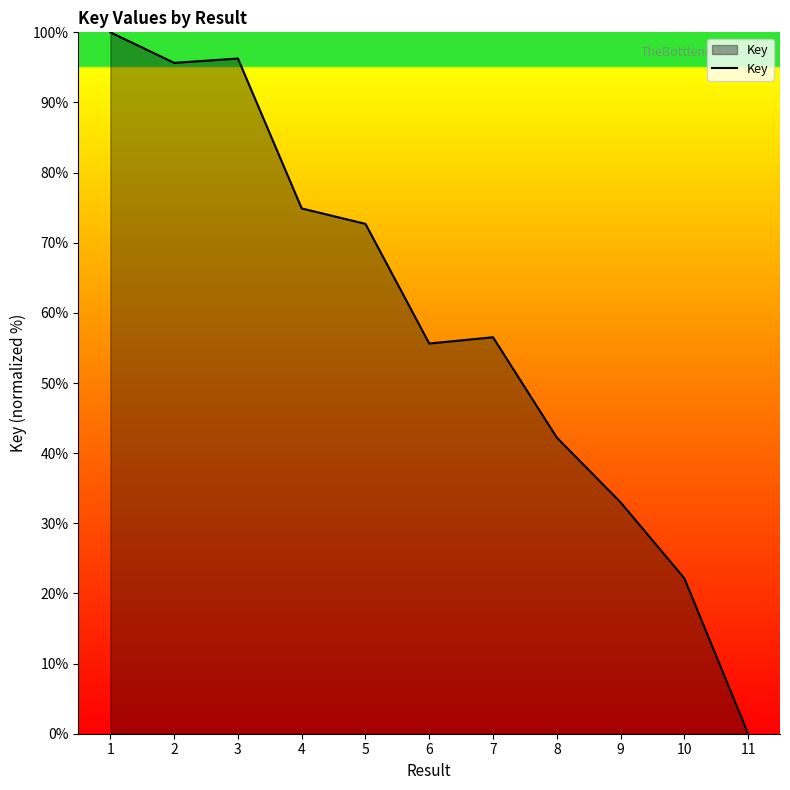

What is the difference between the maximum and minimum values?

100.0